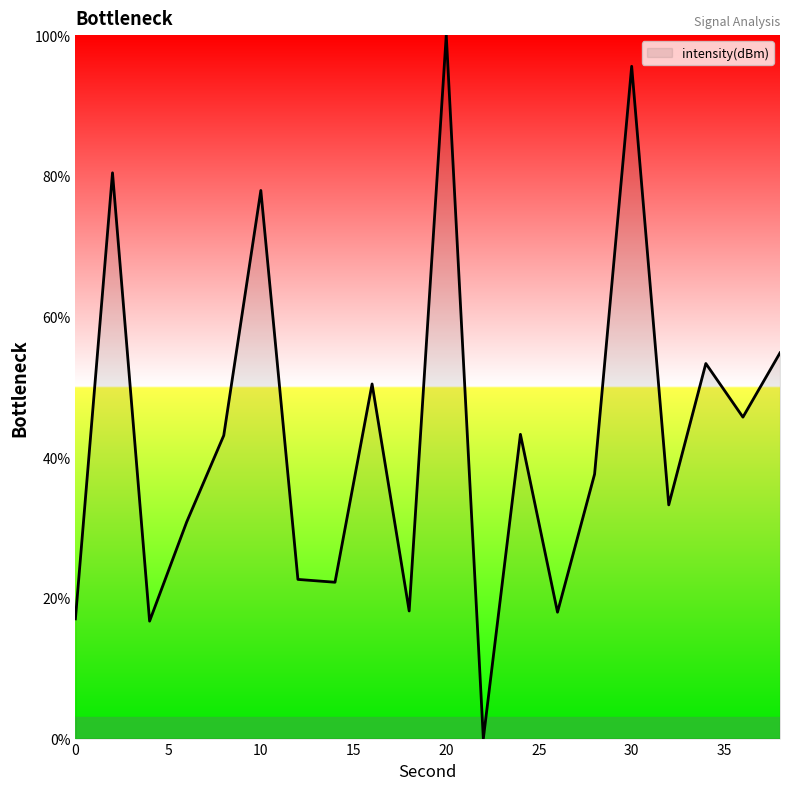

What is the difference between the maximum and minimum values?

100.0